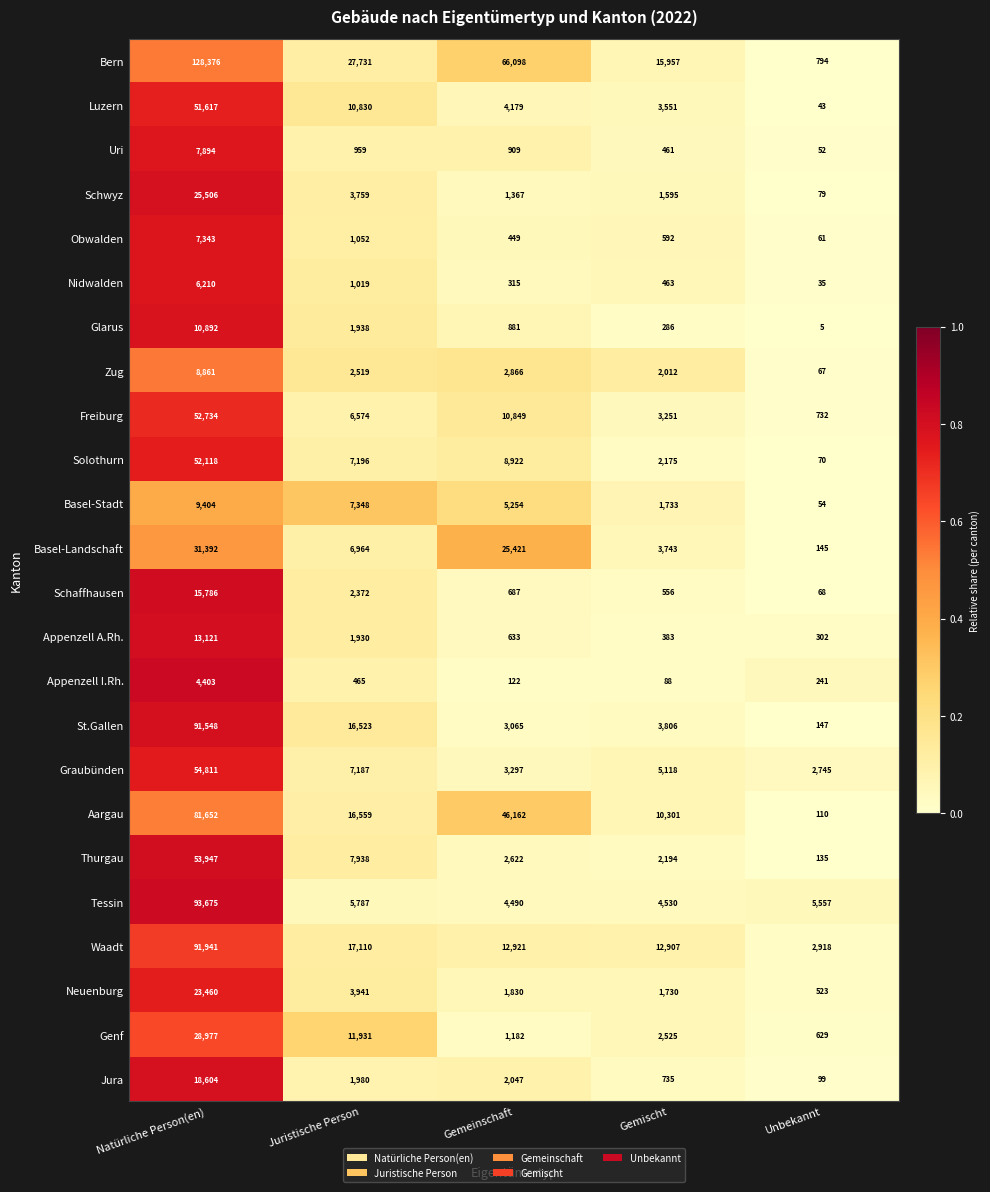

True or false: Freiburg has a value of 15346 at Gemeinschaft.

False